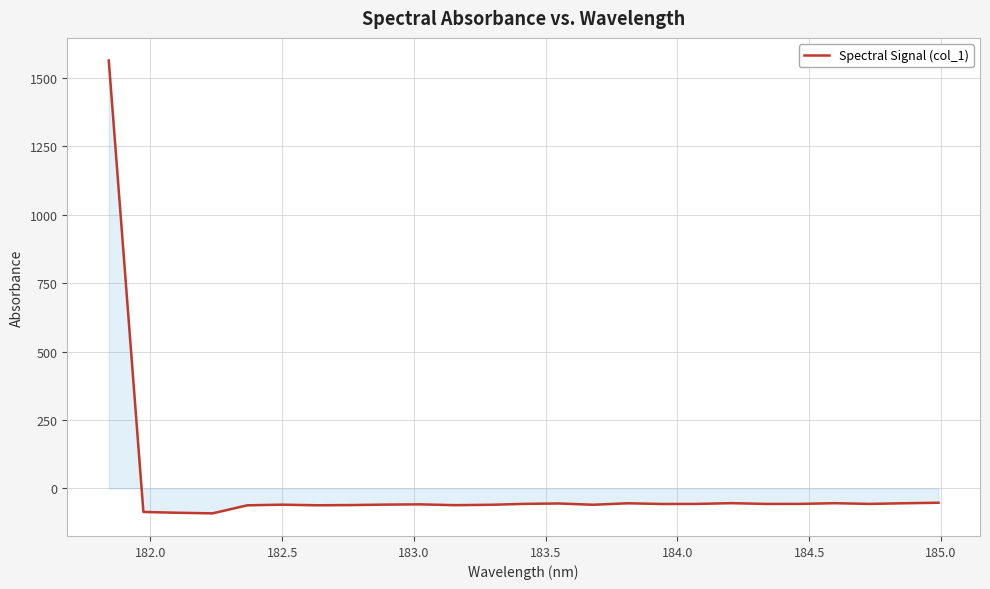

What is the greatest value displayed?

1563.0